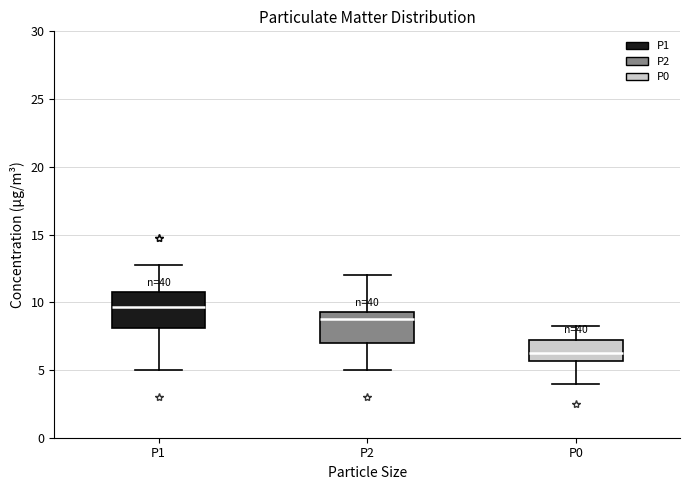

Where does the upper whisker of the box for P1 end on the y-axis? The values are not printed on the chart, so give them approximately, as read against the axis.

13.0